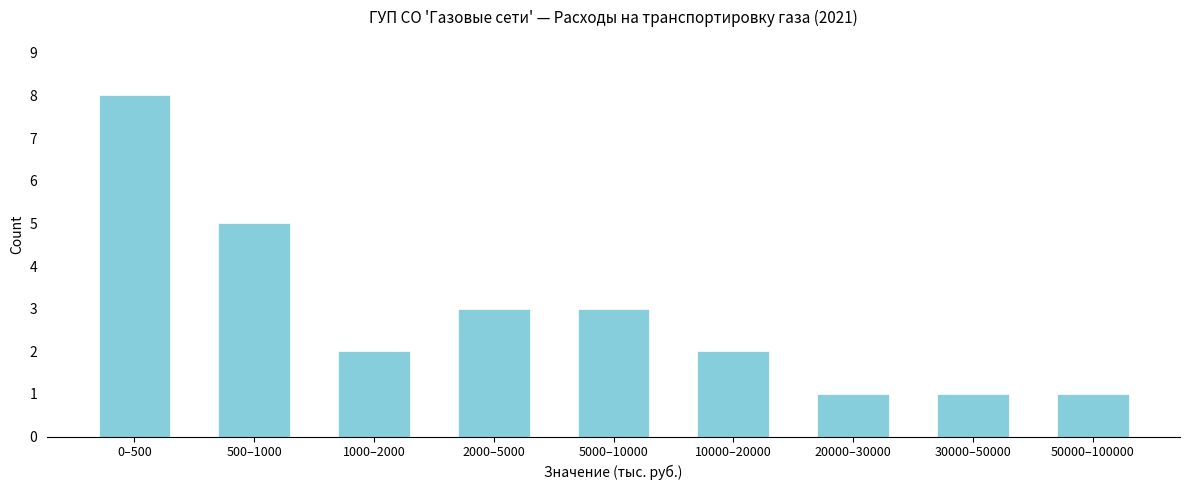

Reading right to left, transcribe all the data shown in this chart.

50000–100000=1	30000–50000=1	20000–30000=1	10000–20000=2	5000–10000=3	2000–5000=3	1000–2000=2	500–1000=5	0–500=8